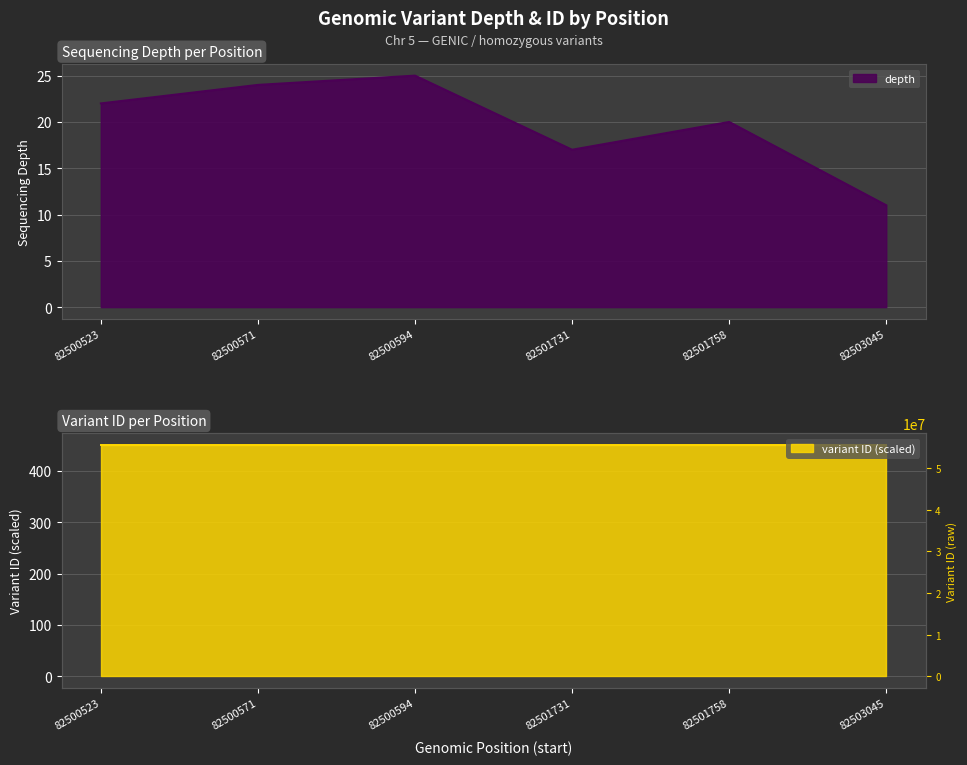

Which series changed the most between 82500523 and 82503045?

depth